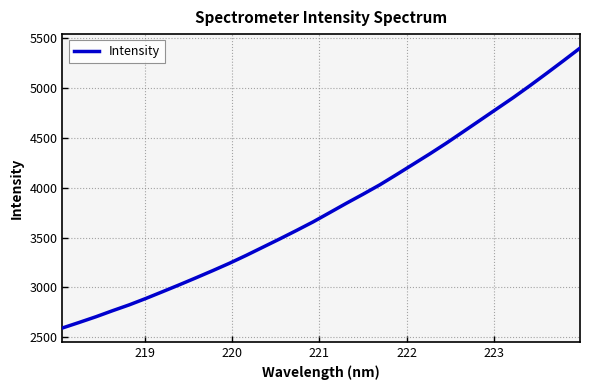

What is the sum of all values?

121846.2